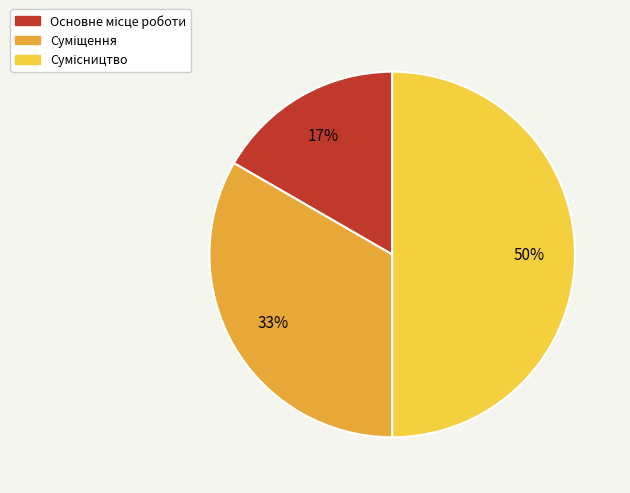

To the nearest percent, what is the average slice percentage?

33%